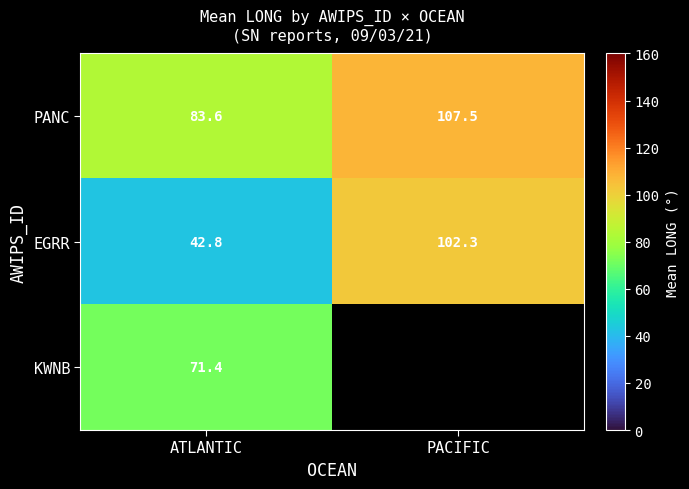

At ATLANTIC, list the series in order from smallest to largest.

EGRR, KWNB, PANC